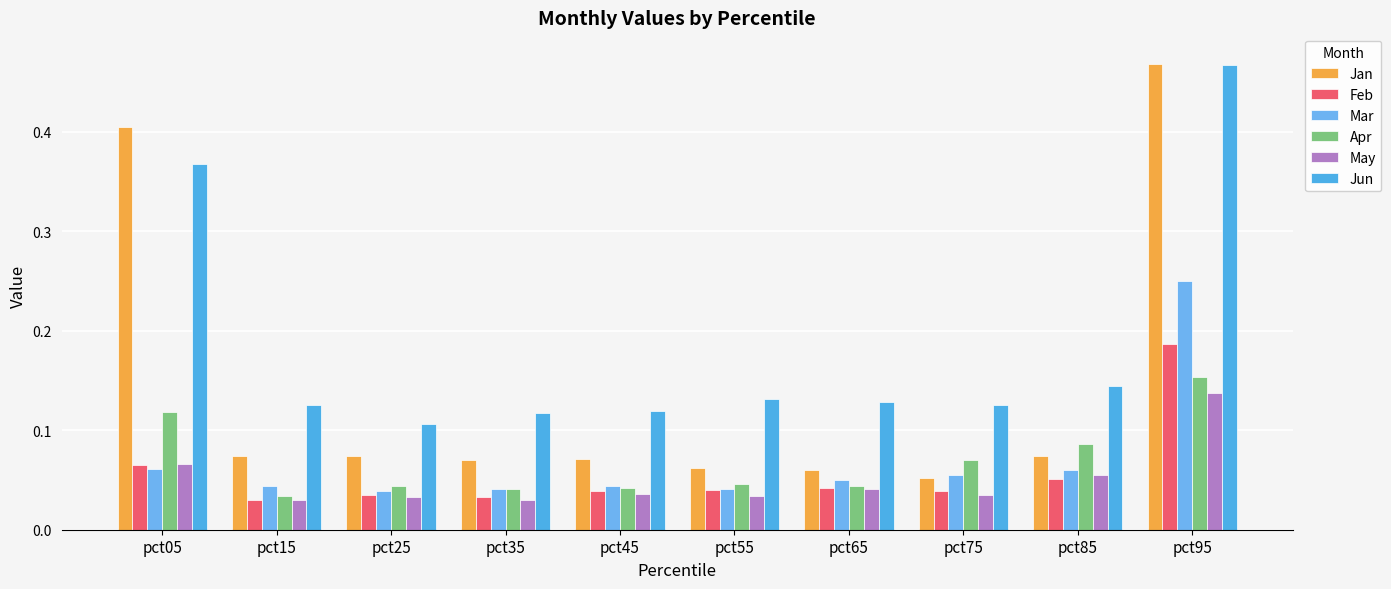

Rank the series at pct45 from highest to lowest value.

Jun, Jan, Mar, Apr, Feb, May